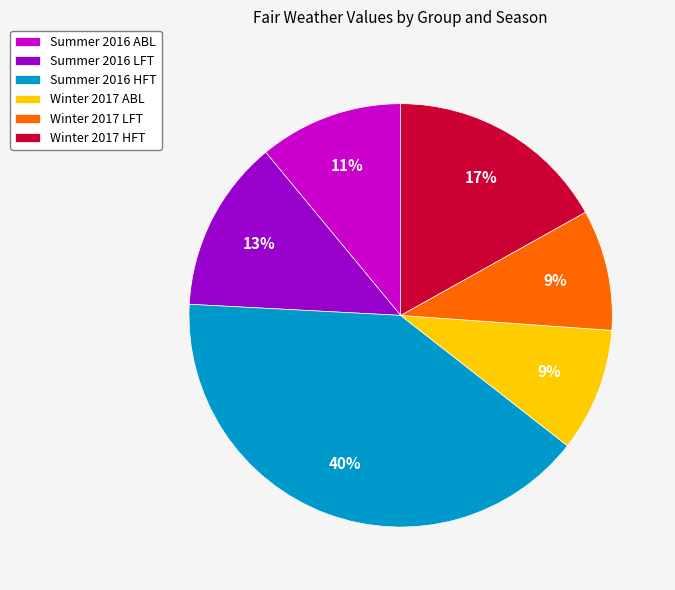

Which slice is the largest?

Summer 2016 HFT